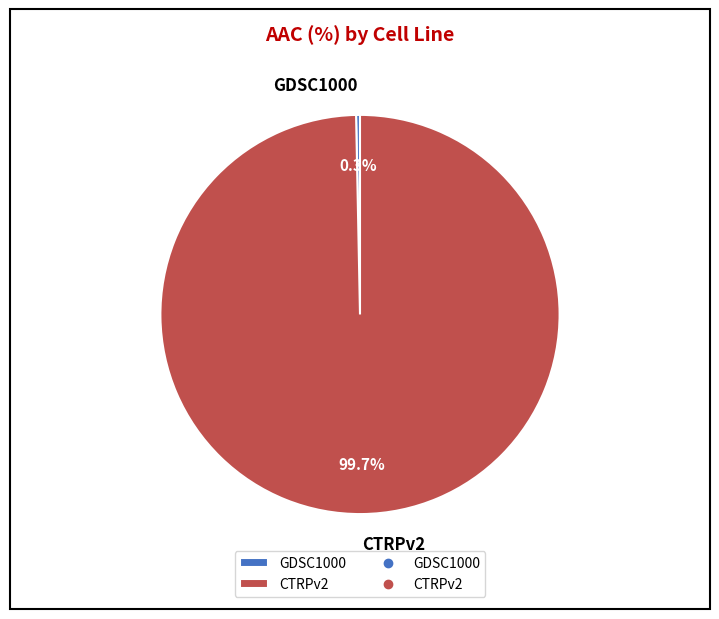

To the nearest percent, what is the combined percentage of CTRPv2 and GDSC1000?

100%